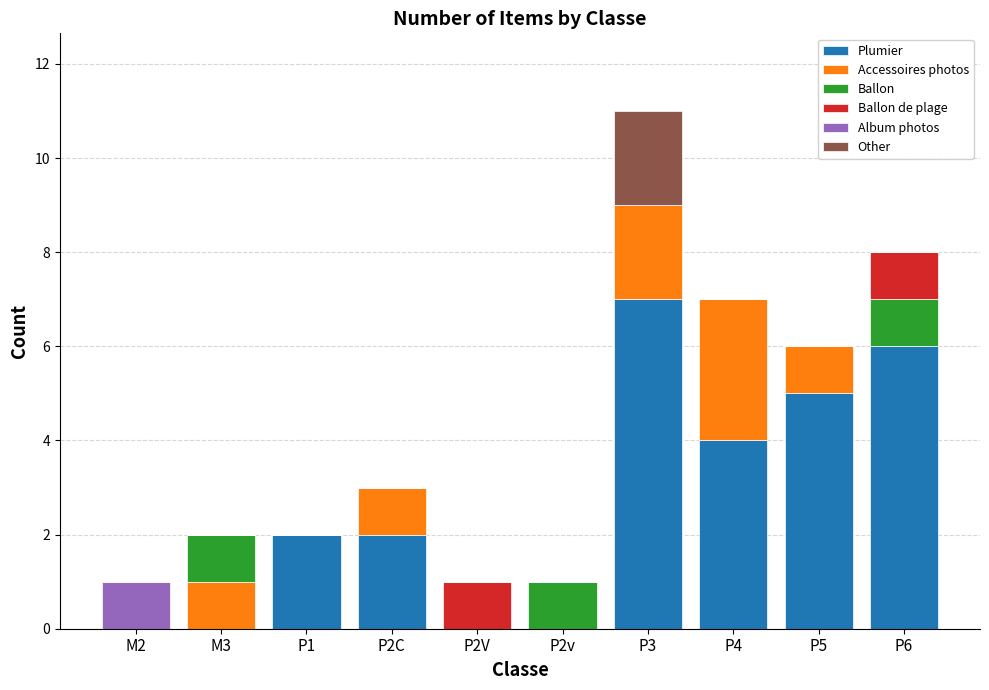

Is it true that Plumier equals 2 at P2C?

True